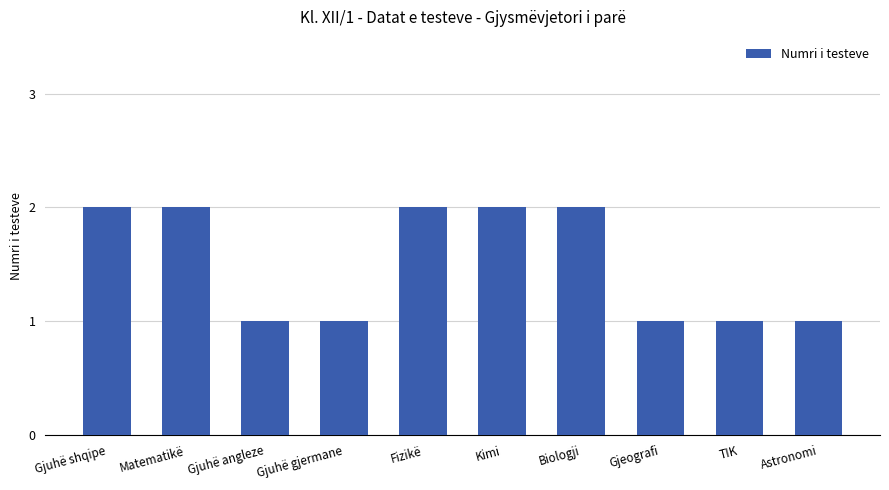

Reading left to right, what are all the values shown in this chart?

2	2	1	1	2	2	2	1	1	1